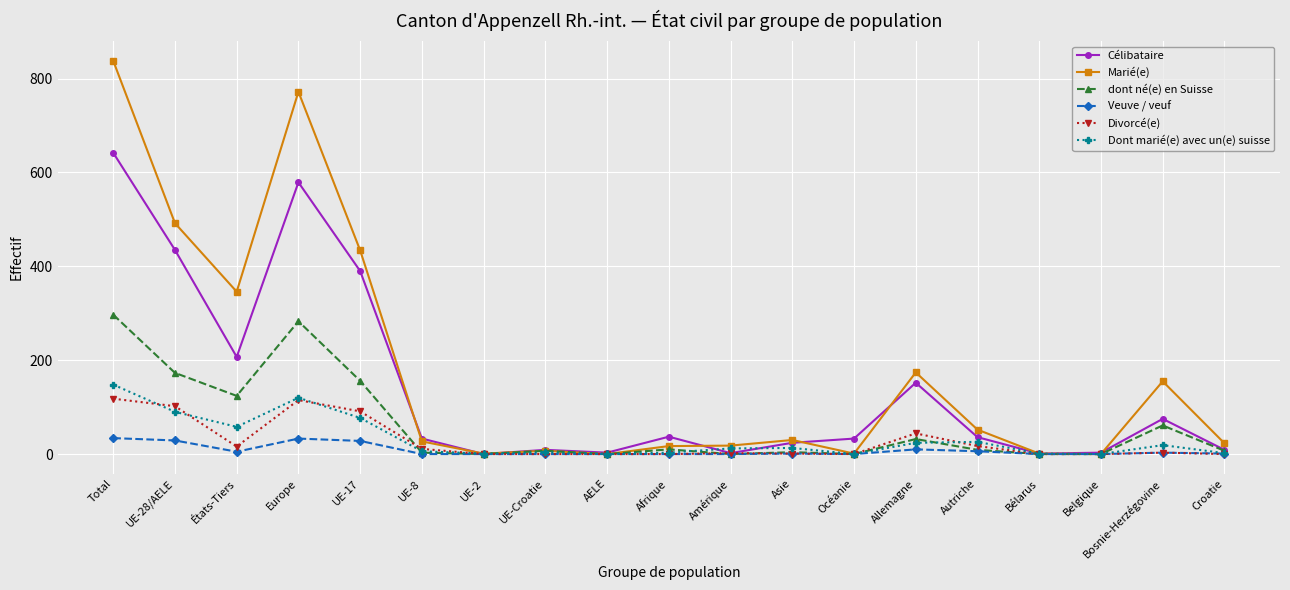

What is the total value across all series at Autriche?

146